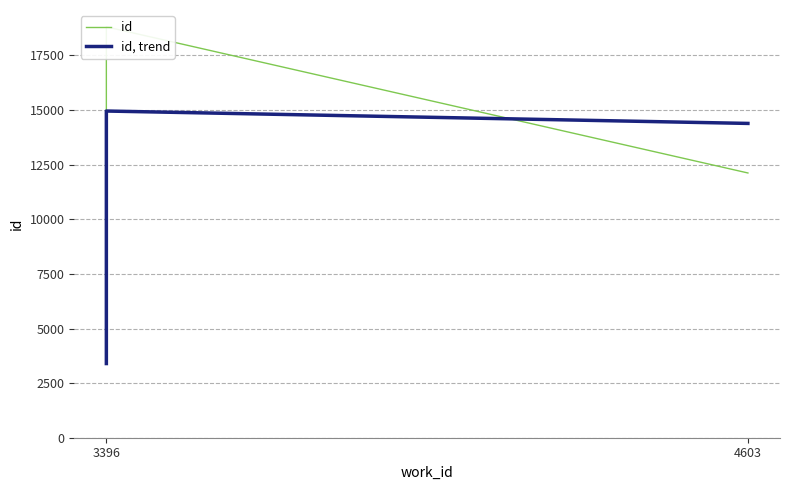

What is the difference between the maximum and minimum values in the id, trend series?

11561.2